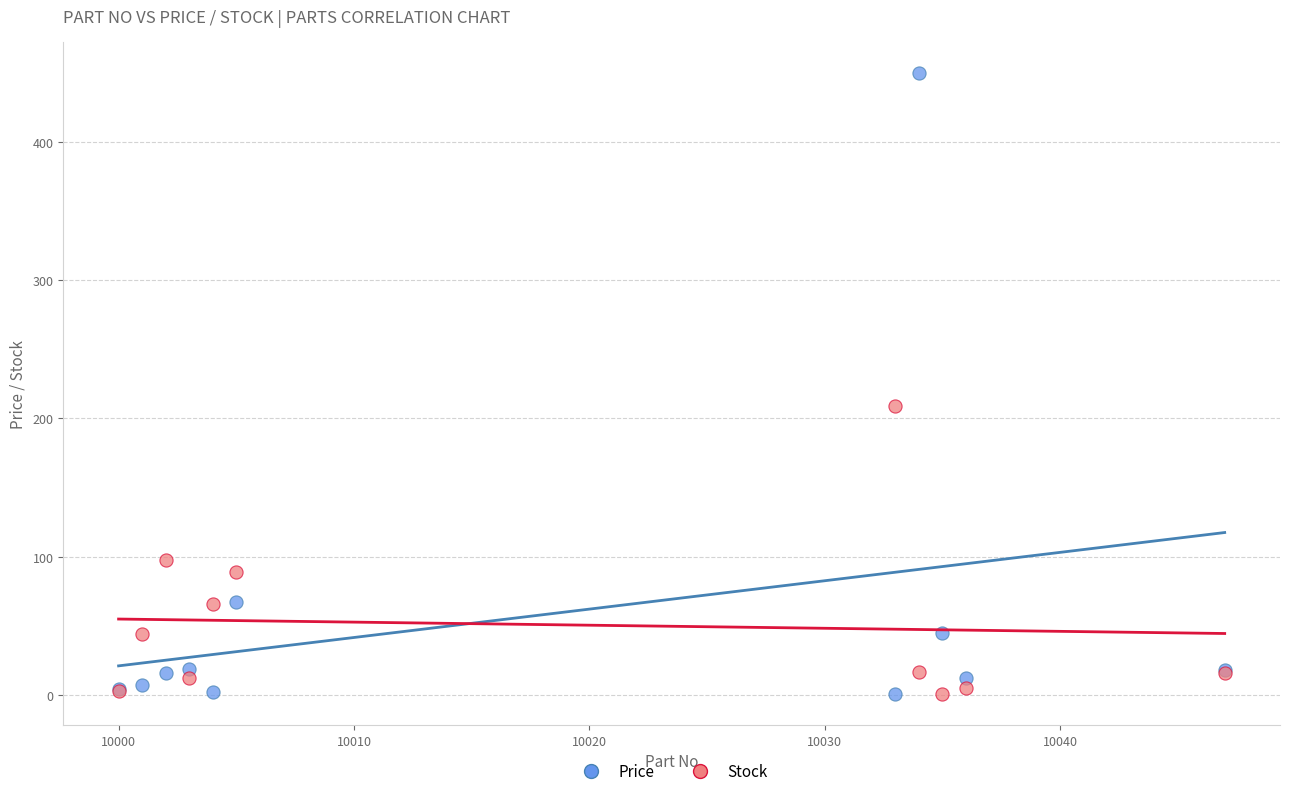

What is the X range (max minus min) for the scatter plot?

47.0